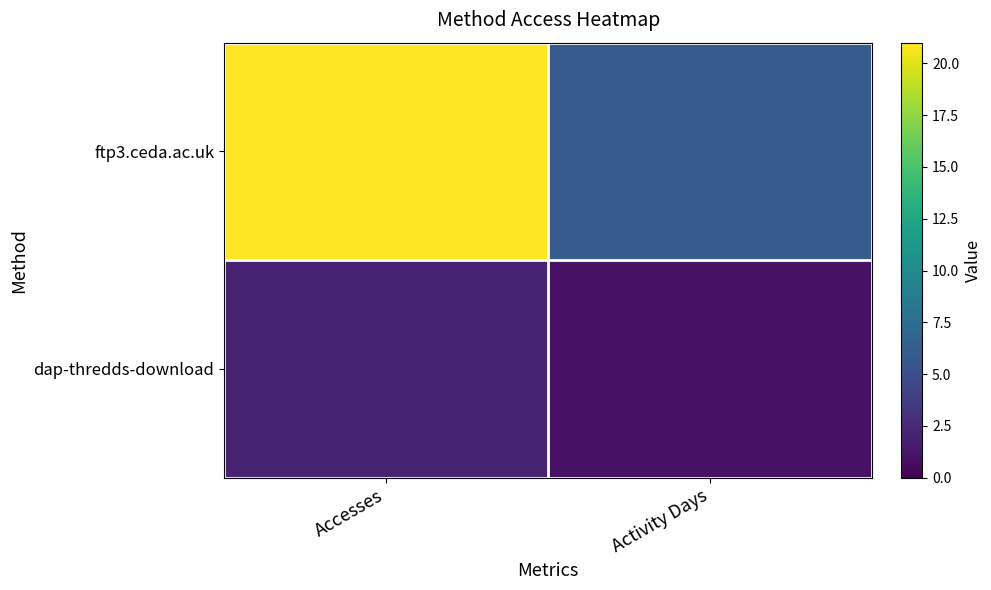

Rank the series by their average value, from highest to lowest.

ftp3.ceda.ac.uk, dap-thredds-download